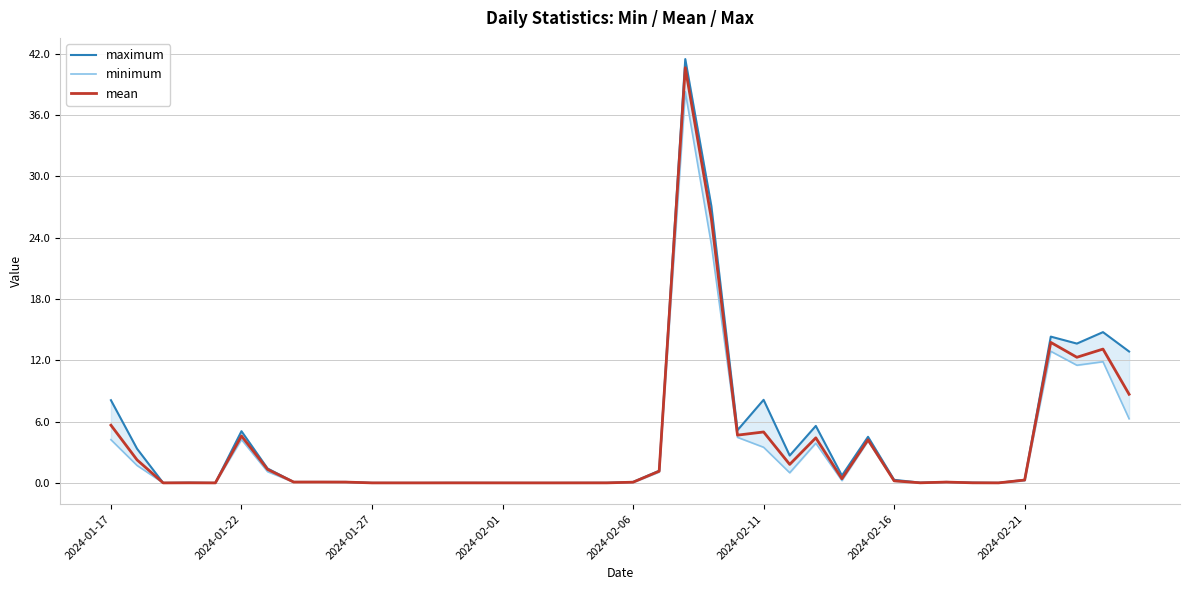

Does the chart have visible grid lines?

Yes